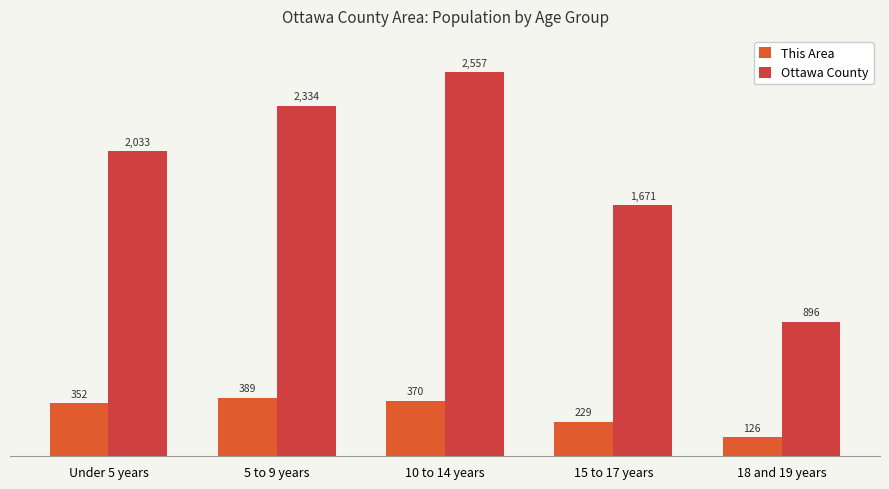

Does the chart contain any negative values?

No